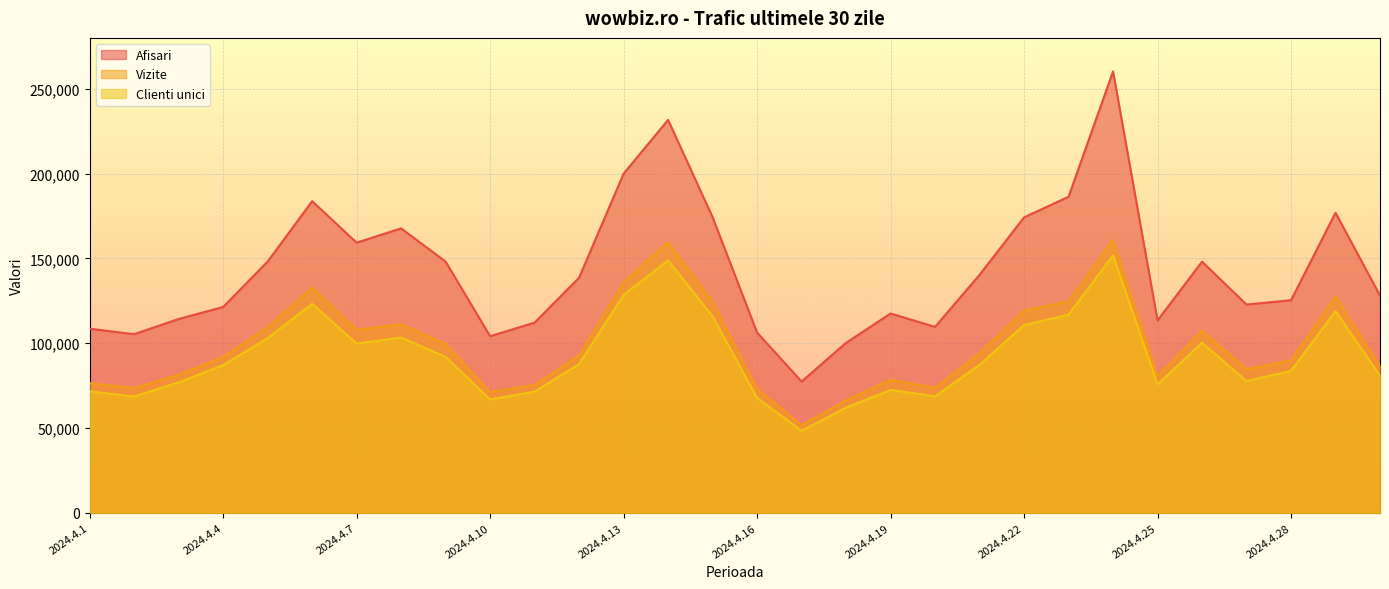

At 2024.4.18, list the series in order from smallest to largest.

Clienti unici, Vizite, Afisari